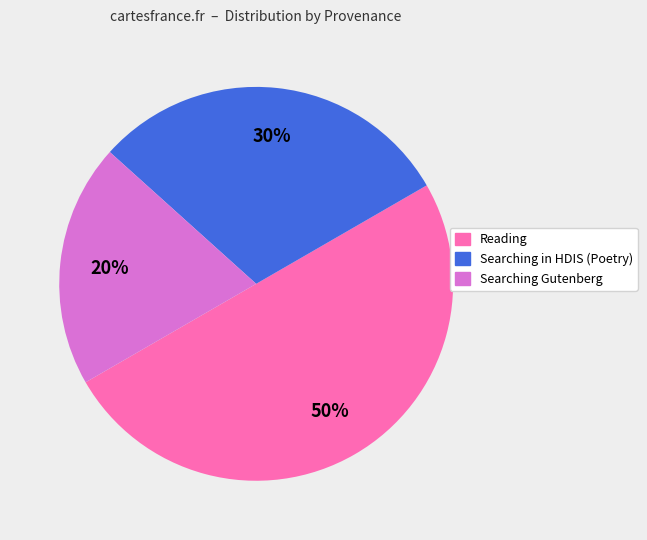

Count the number of slices in the pie.

3